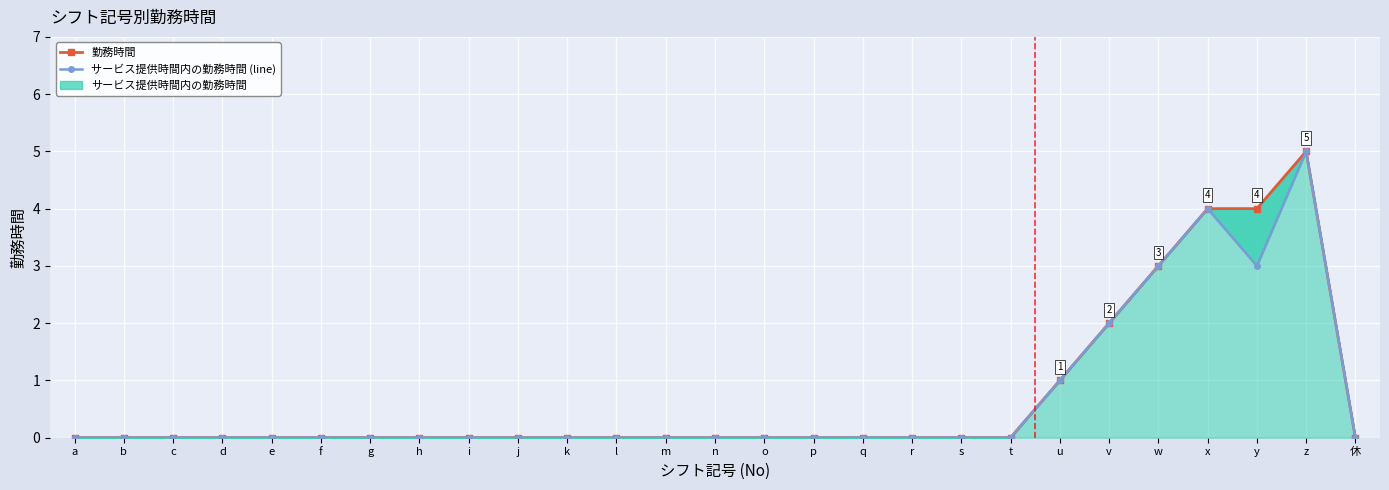

At n, list the series in order from smallest to largest.

勤務時間, サービス提供時間内の勤務時間 (line)